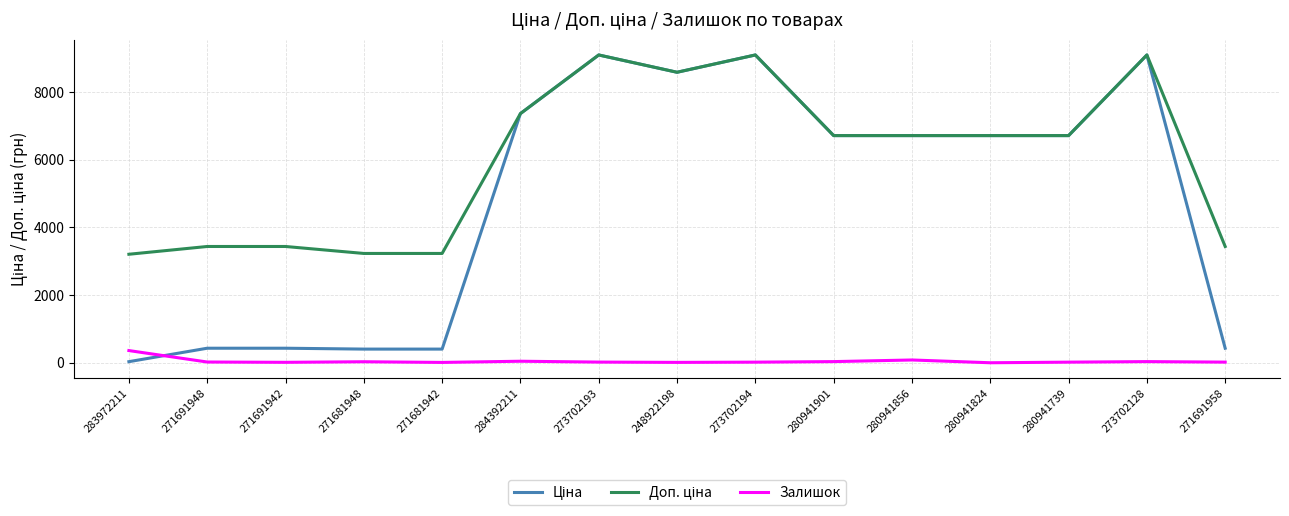

What is the greatest value displayed?

9092.0